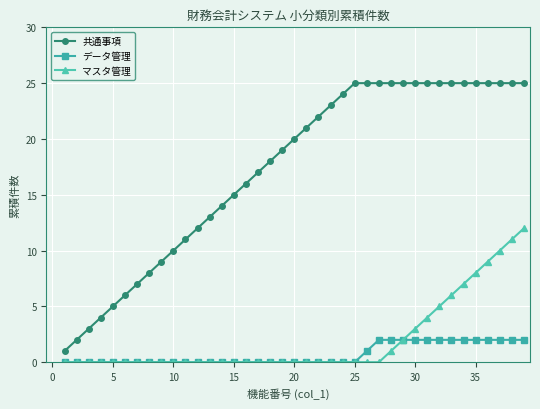

True or false: 共通事項 and マスタ管理 intersect in this chart.

False